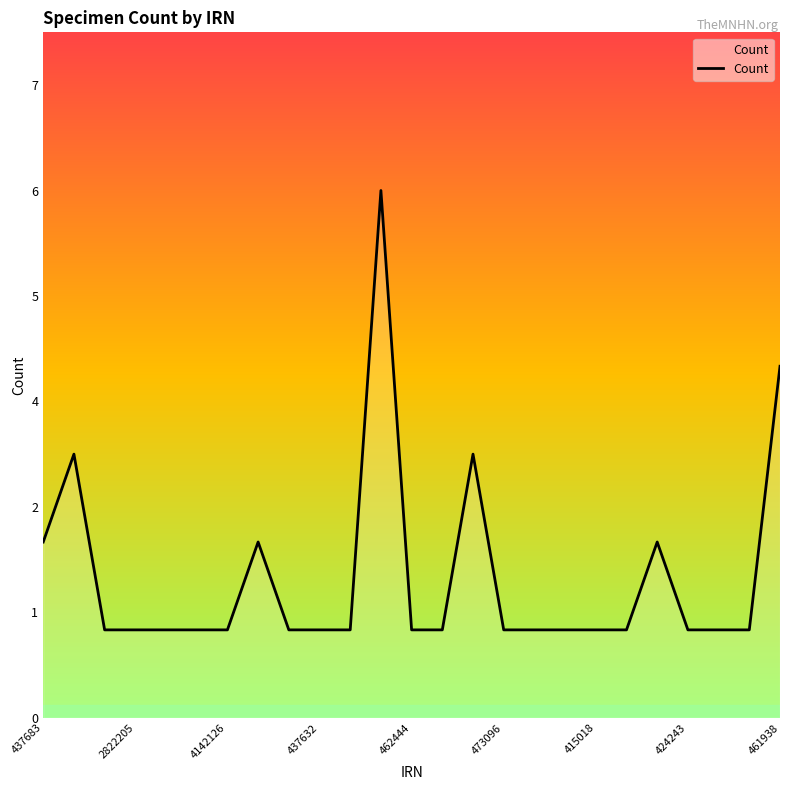

What is the greatest value displayed?

6